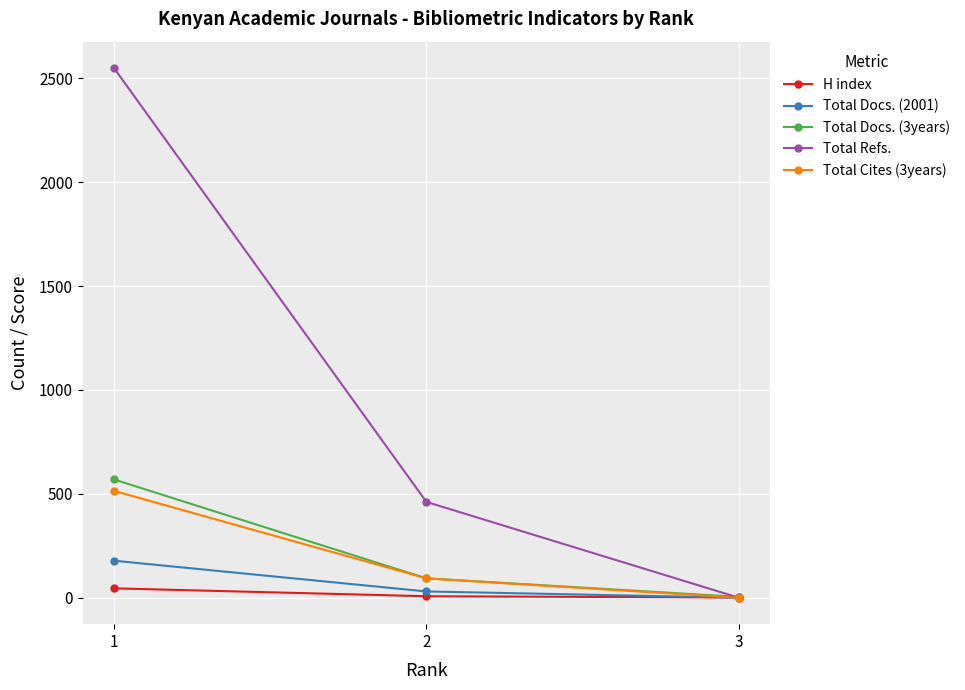

How many positive values does the Total Cites (3years) series have?

2